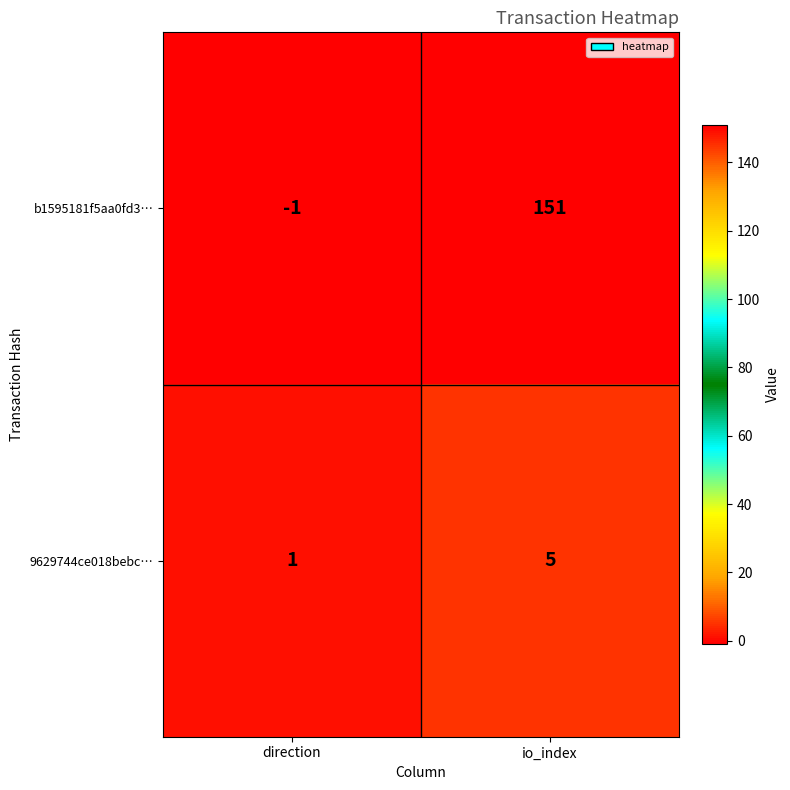

What is the sum of all b1595181f5aa0fd3… values?

150